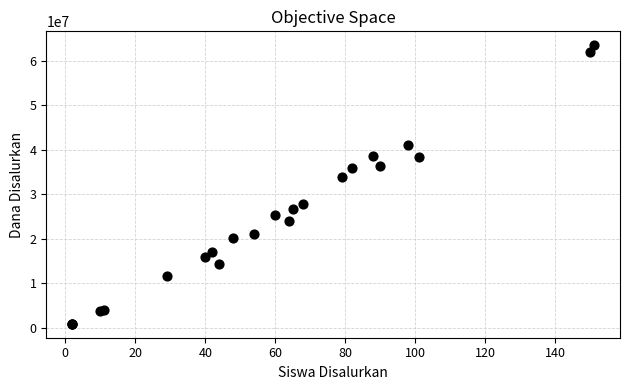

What Y value in the scatter plot is closest to 32175000?

33975000